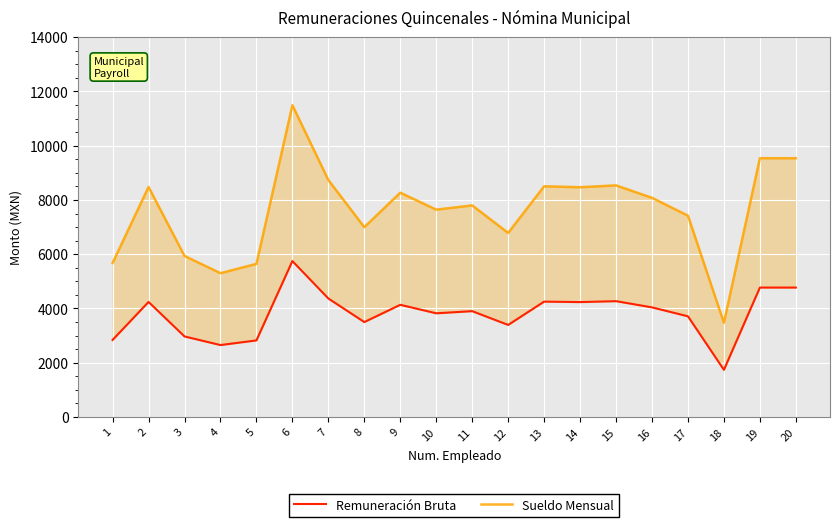

What value does the Sueldo Mensual series have at 20?

9540.0